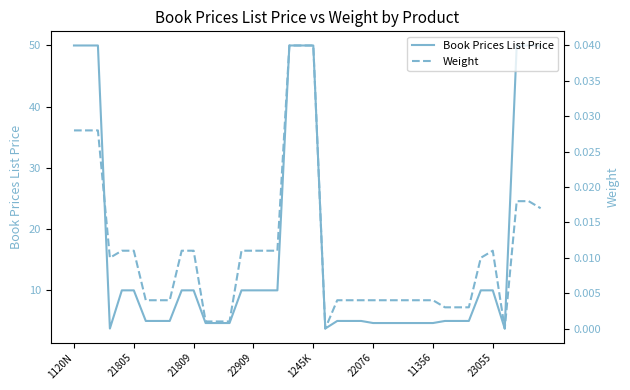

True or false: Weight and Book Prices List Price intersect in this chart.

False